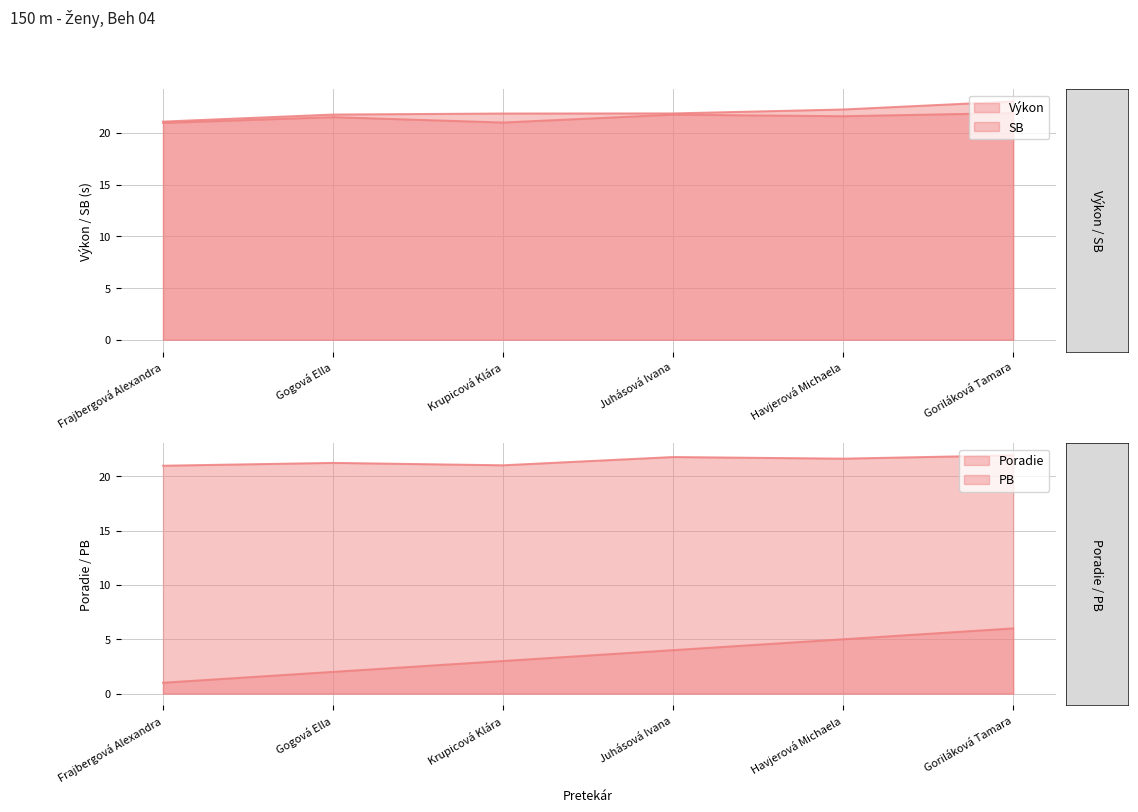

Which series has the largest range (max minus min)?

Poradie